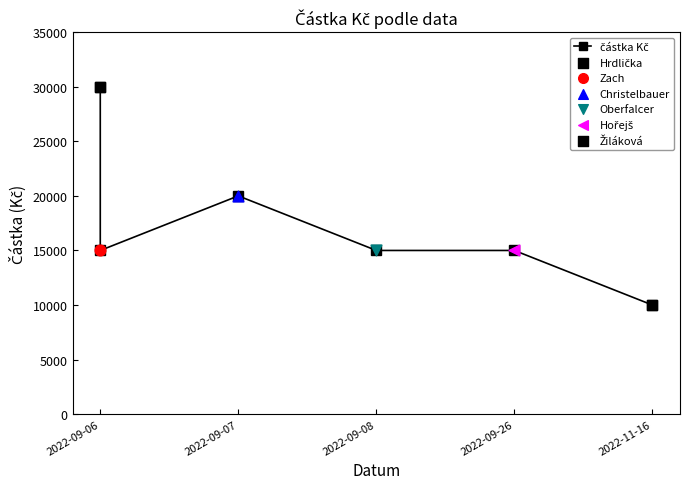

Which has a higher value, 2022-09-08 or 2022-09-26?

2022-09-08